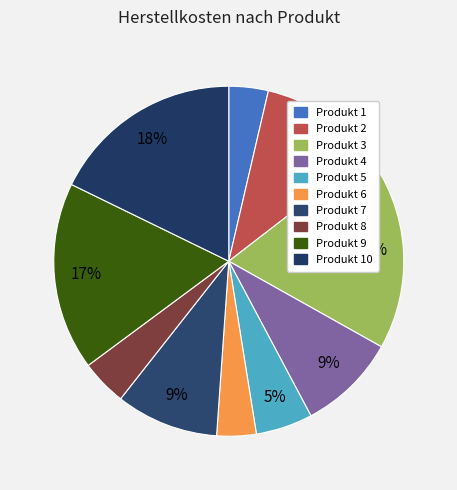

What is the total percentage of Produkt 9 and Produkt 1?

21.0%